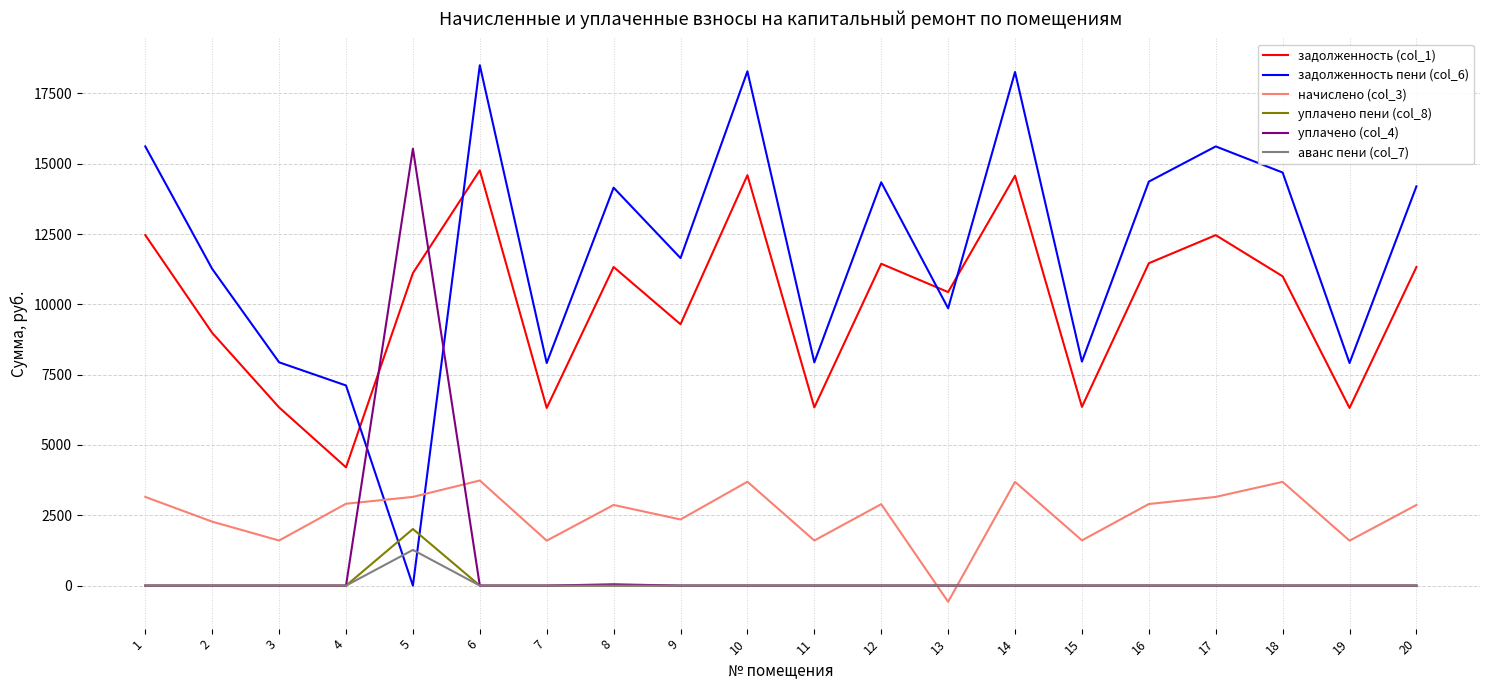

Which category has the lowest value across all series?

13